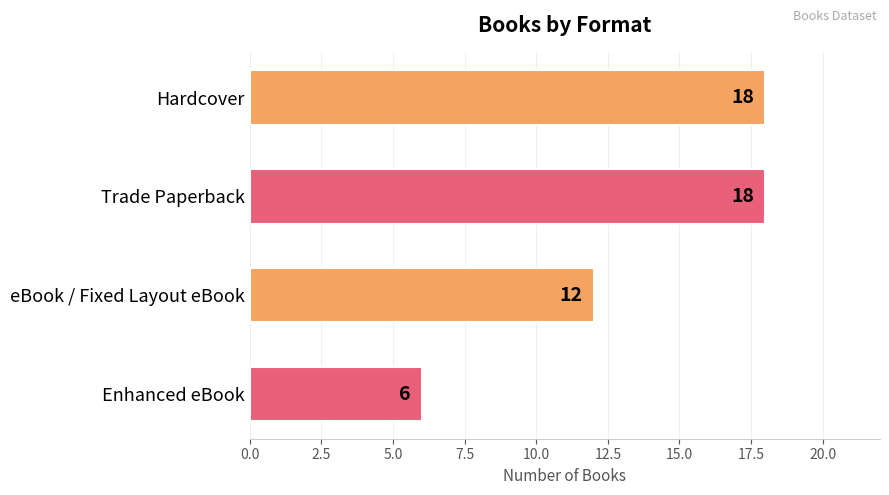

Are the bars grouped side by side (vs. stacked)?

No